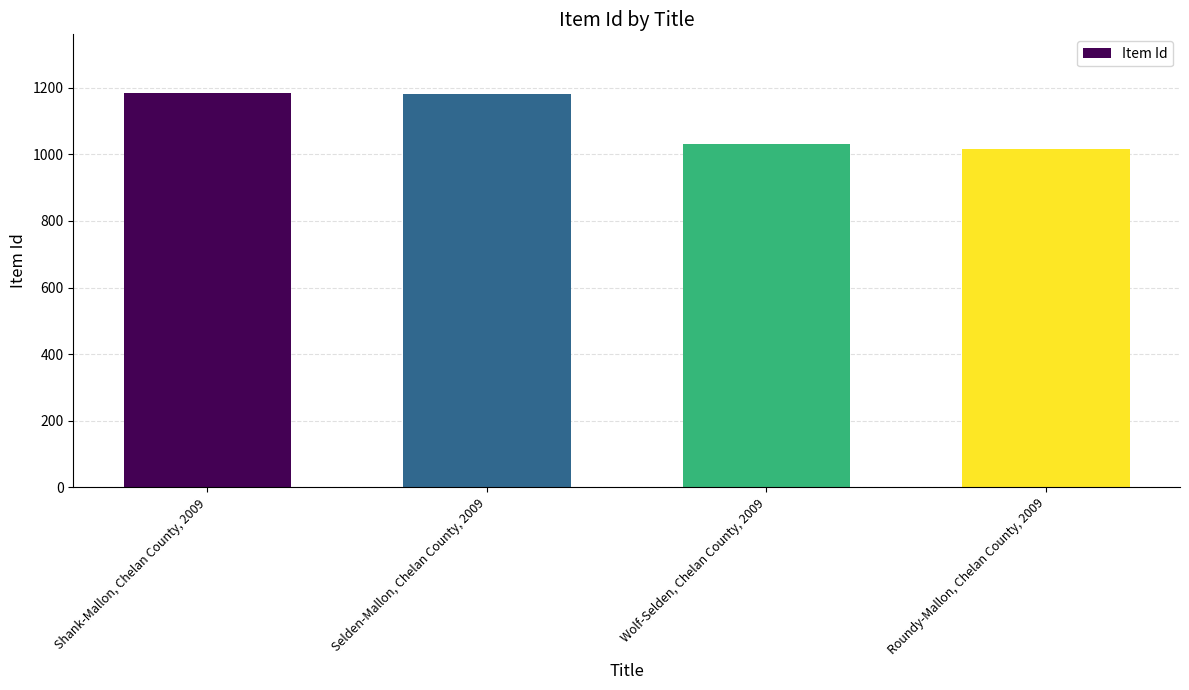

Rank the categories by value from lowest to highest.

Roundy-Mallon, Chelan County, 2009, Wolf-Selden, Chelan County, 2009, Selden-Mallon, Chelan County, 2009, Shank-Mallon, Chelan County, 2009